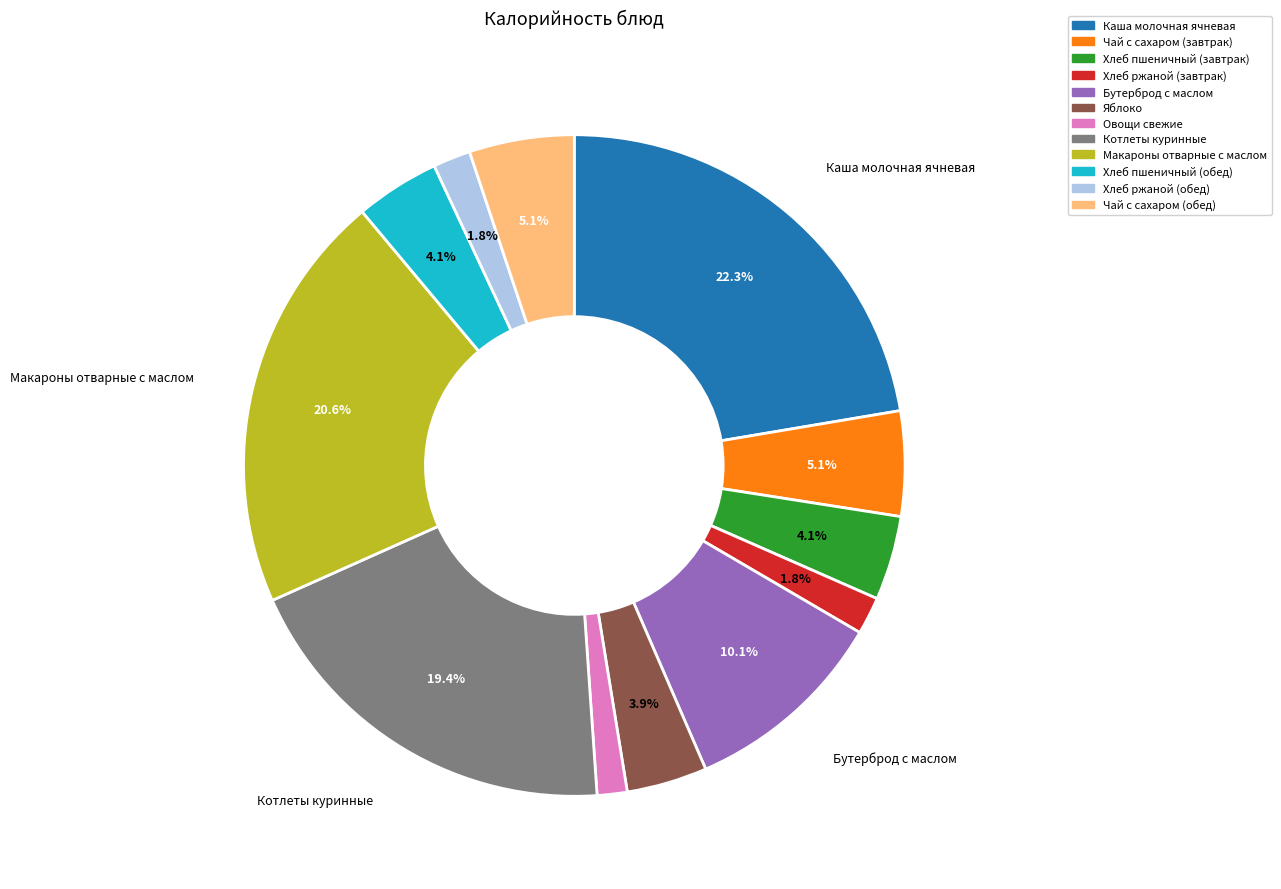

What is the total percentage of Каша молочная ячневая and Хлеб пшеничный (обед)?

26.5%